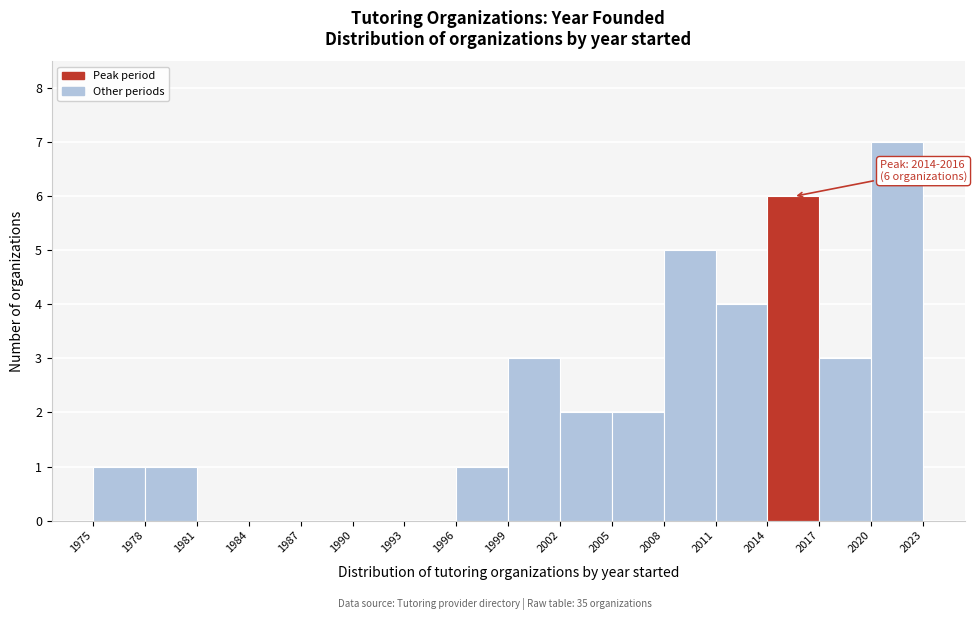

Which range on the x-axis has the tallest bar?

2020 to 2023